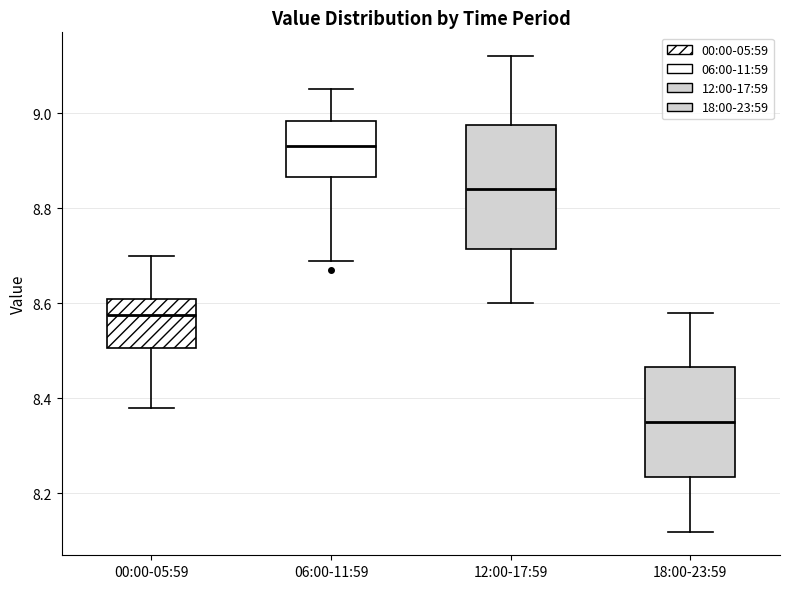

Reading left to right, transcribe this box plot: for each box, give where its median line is, the range the box spans, and where its two whiskers end, as read against the y-axis. The values are not printed on the chart, so give them approximately, as read against the axis.

00:00-05:59: median 8.58, box 8.50 to 8.62, whiskers 8.38 to 8.70
06:00-11:59: median 8.94, box 8.86 to 8.98, whiskers 8.70 to 9.06
12:00-17:59: median 8.84, box 8.72 to 8.98, whiskers 8.60 to 9.12
18:00-23:59: median 8.36, box 8.24 to 8.46, whiskers 8.12 to 8.58